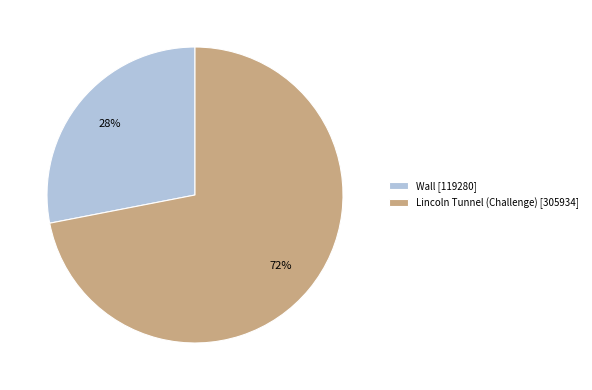

What percentage is the Wall slice, to the nearest percent?

28%